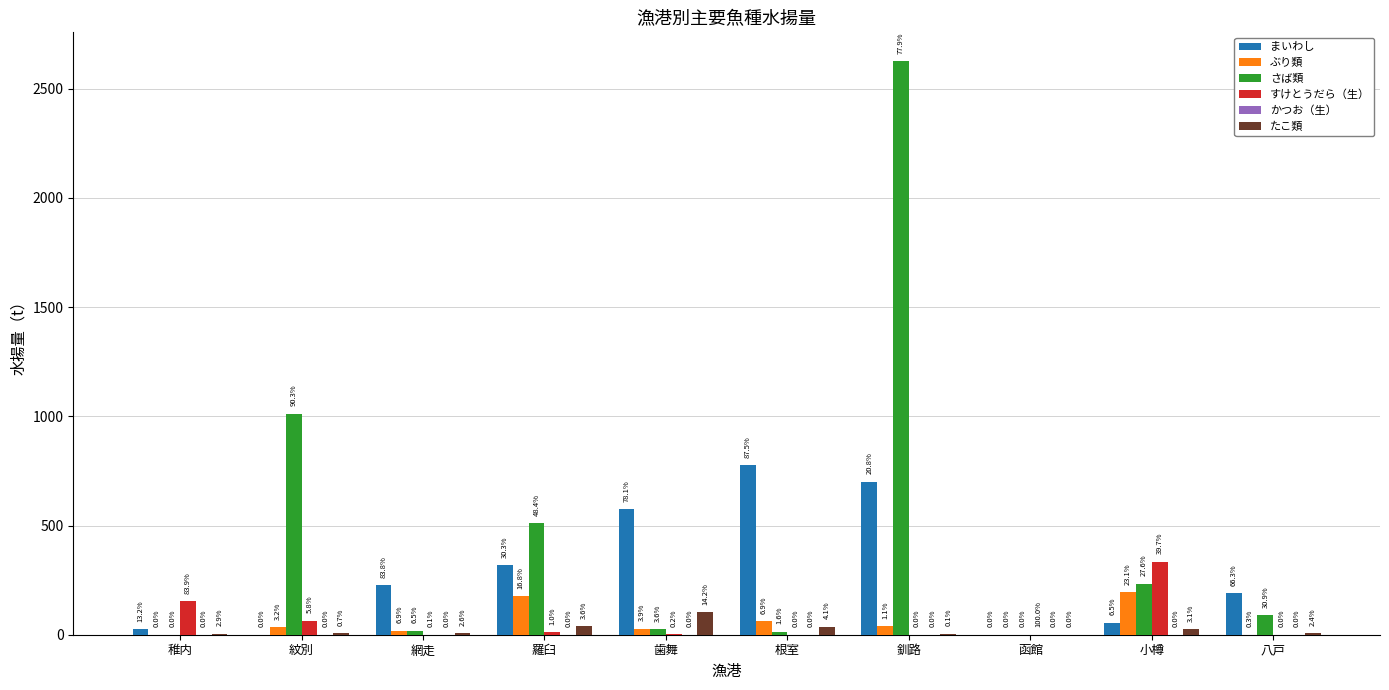

Are the bars grouped side by side (vs. stacked)?

Yes